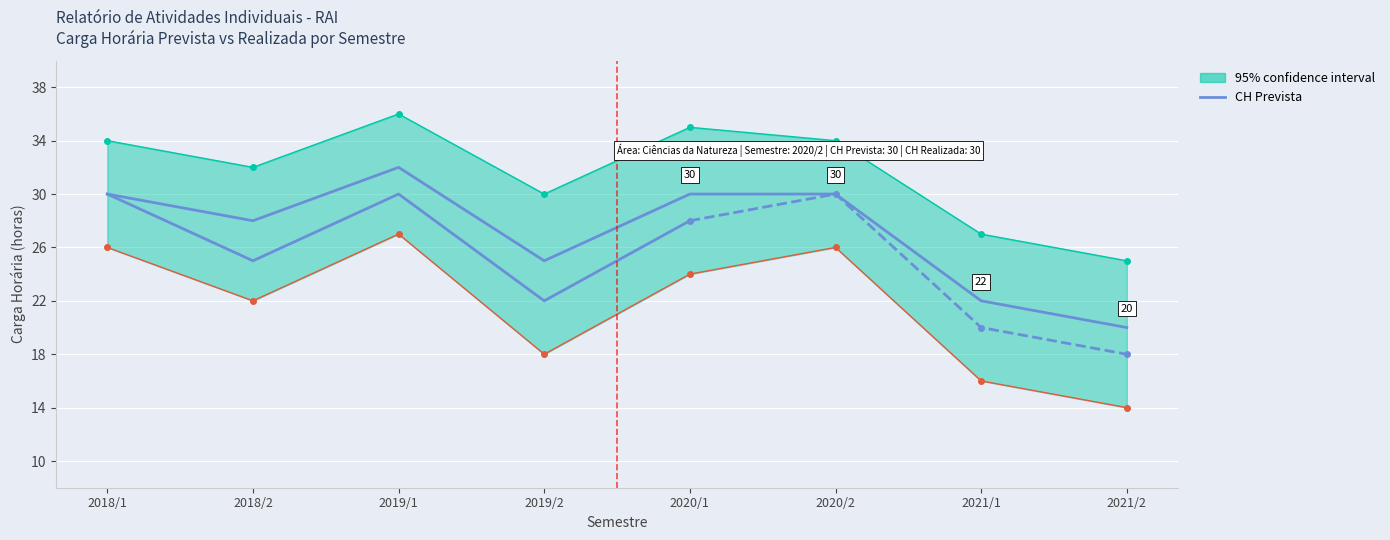

List the series in order of their overall mean, highest first.

CH Prevista, CH Realizada